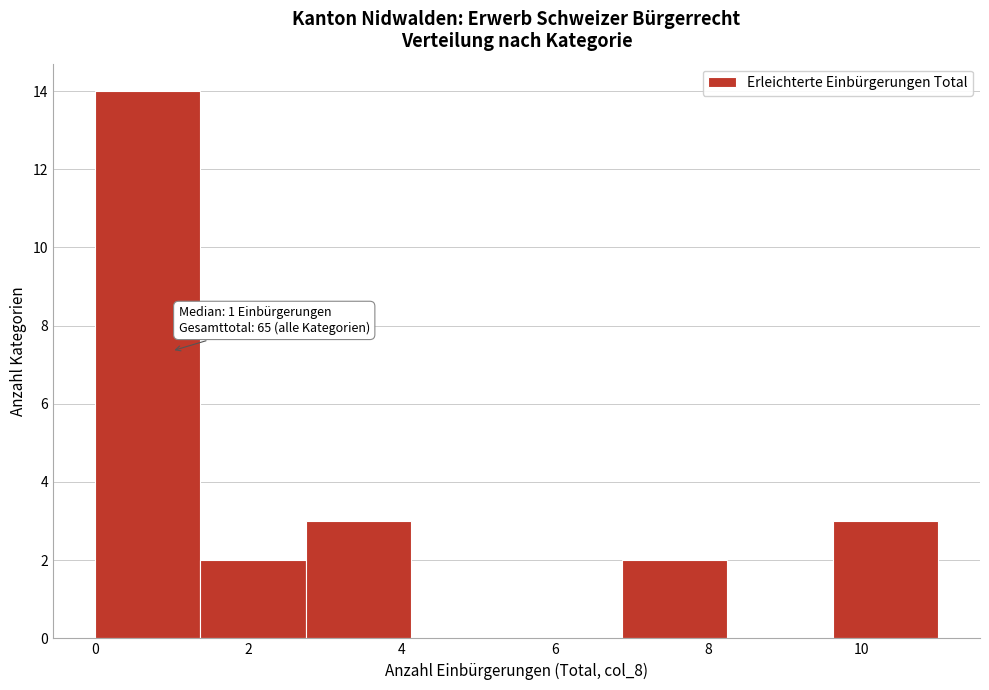

Which range on the x-axis has the tallest bar?

0.0 to 1.4